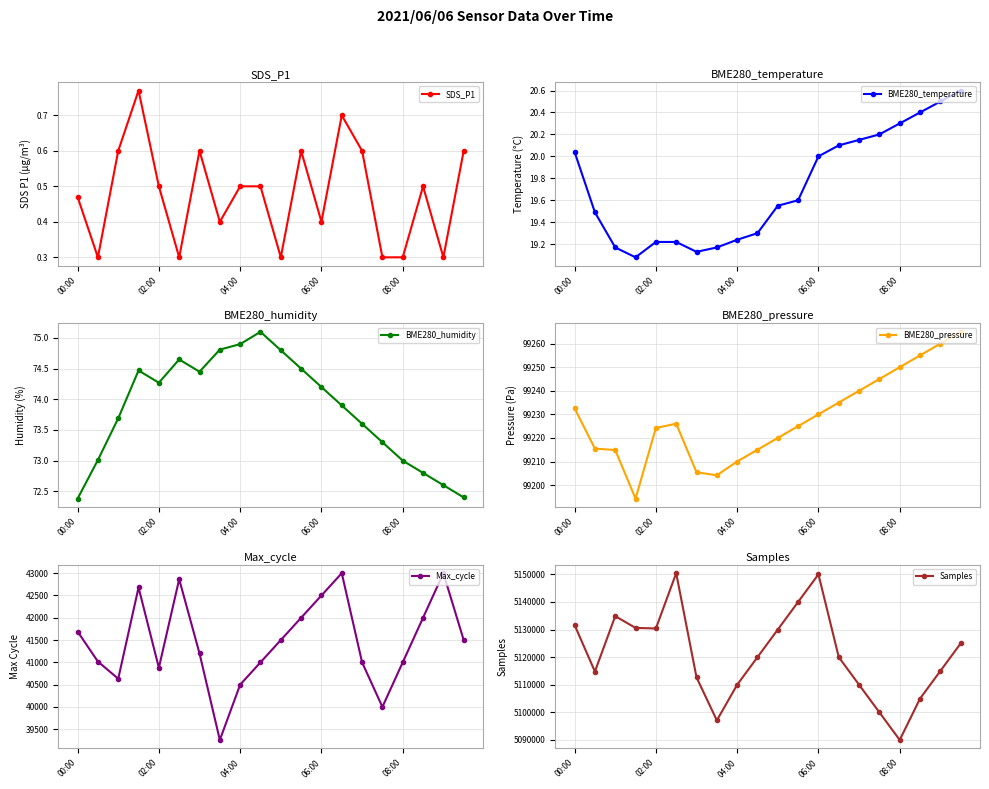

Count the SDS_P1 values in the range 0 to 1.

20